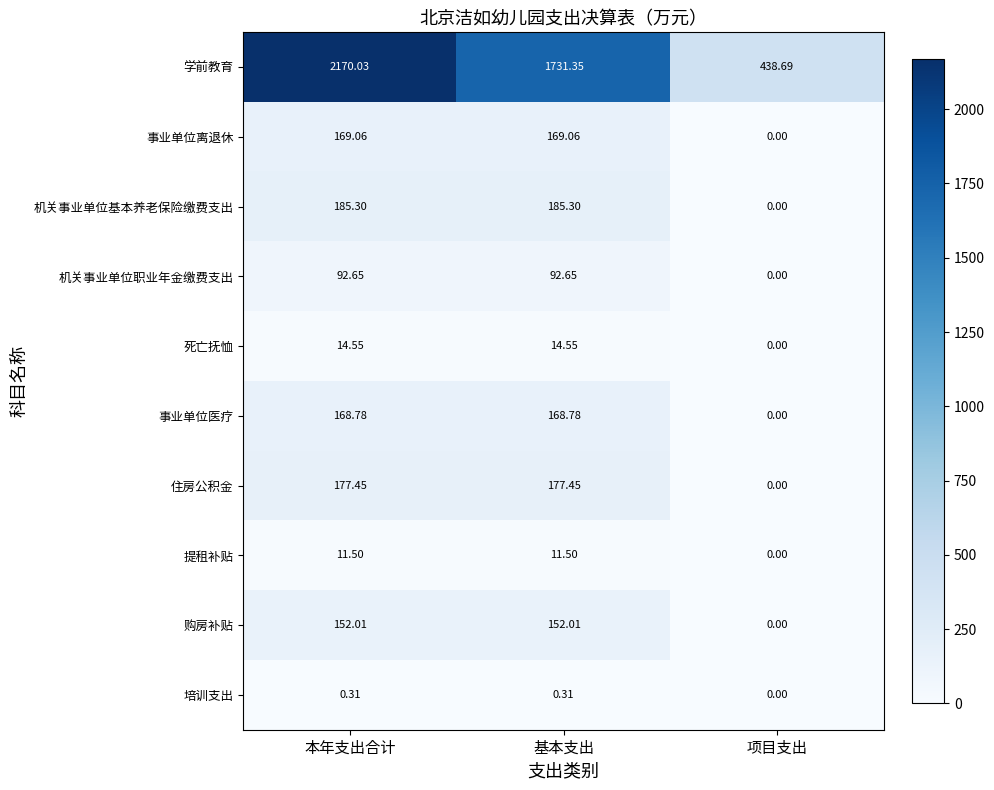

Where does the 死亡抚恤 series first go above 14?

本年支出合计